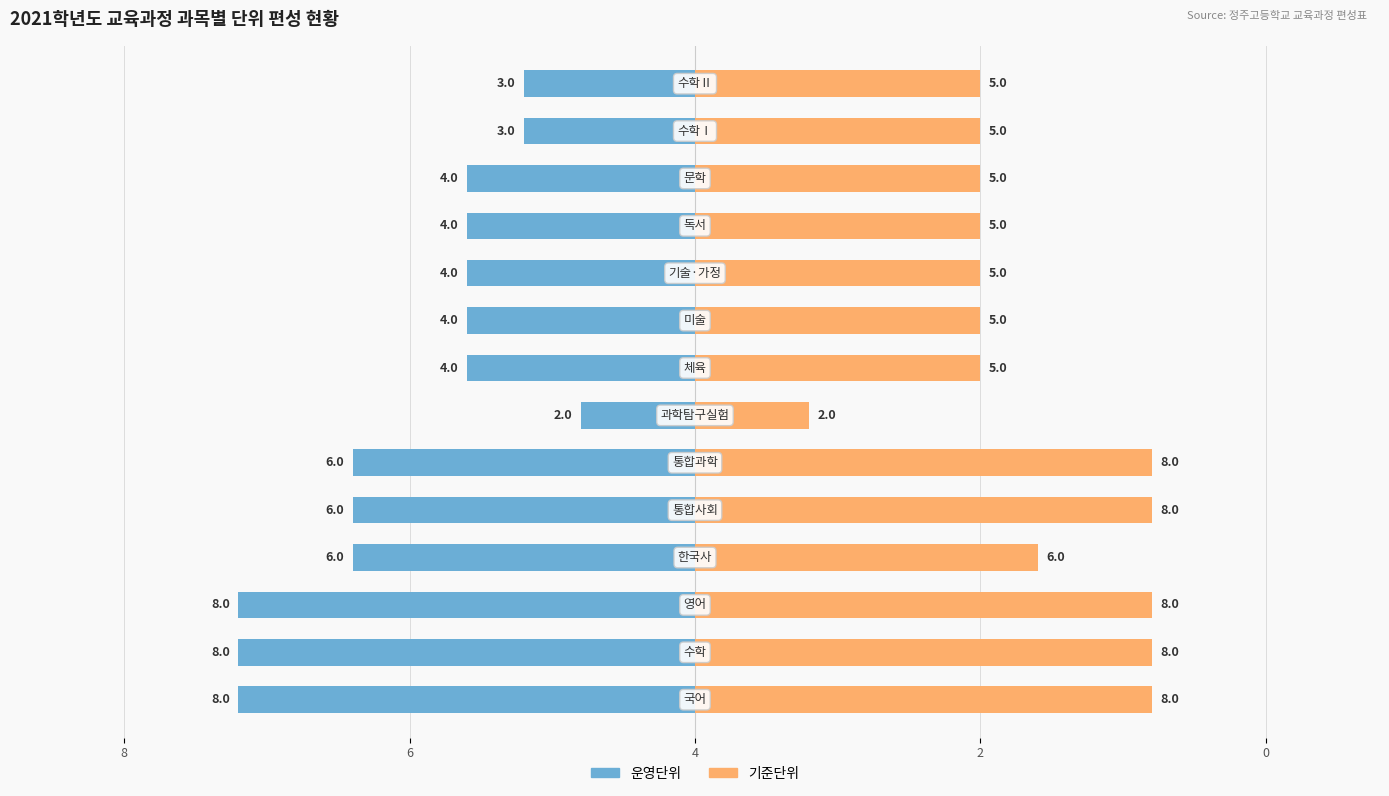

True or false: 기준단위 has a value of 5 at 9.

True